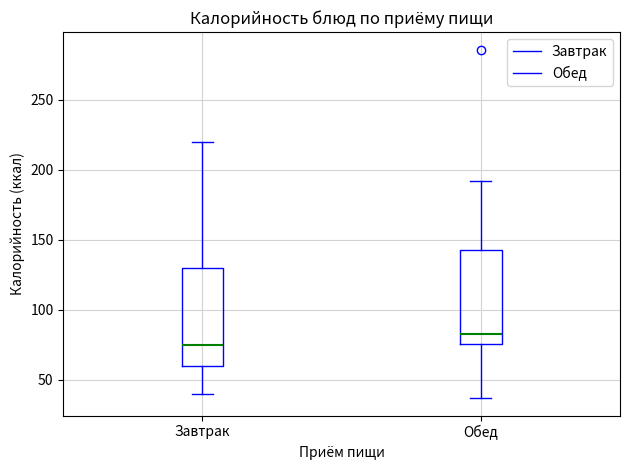

Which box has the highest median line?

Обед